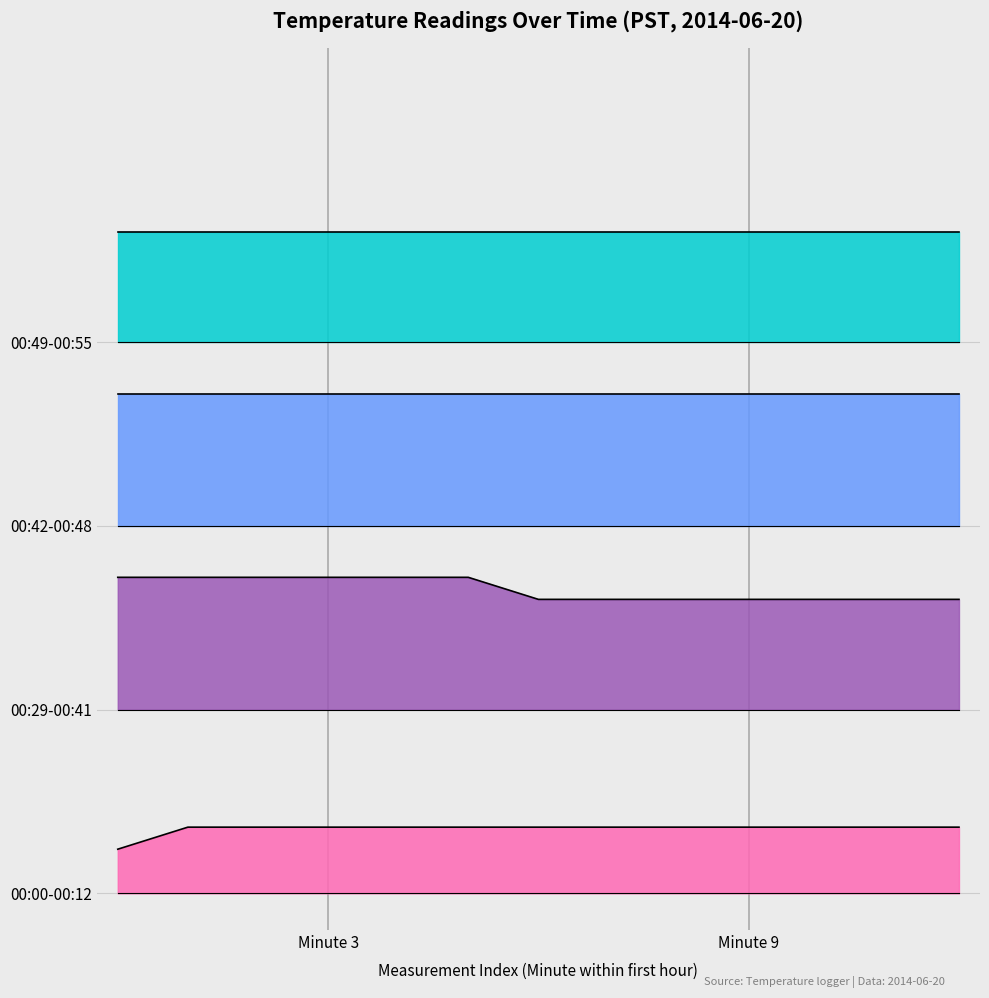

Which series has the largest range (max minus min)?

00:00-00:12